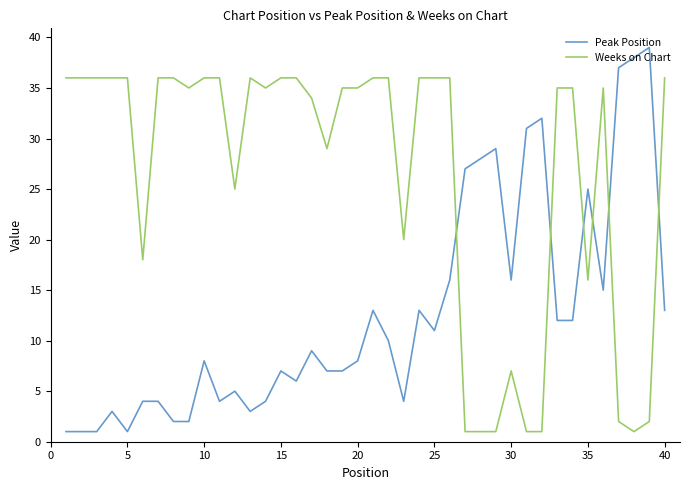

Which series has the largest total across all categories?

Weeks on Chart